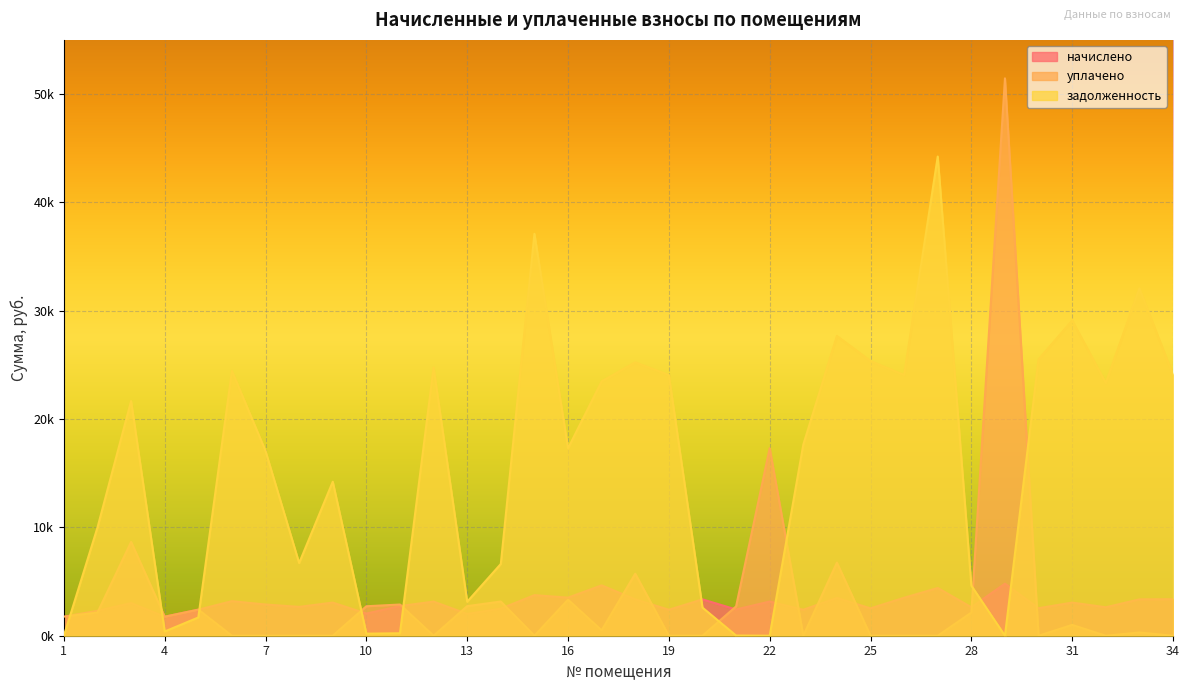

Where is уплачено nearest to the value 25725?

22